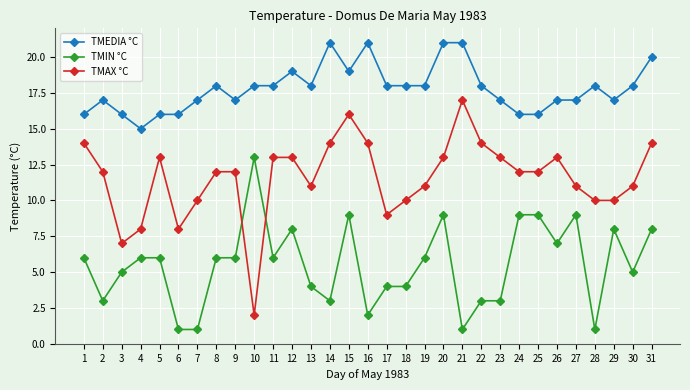

What is the sum of the TMIN °C values at 5 and 17?

10